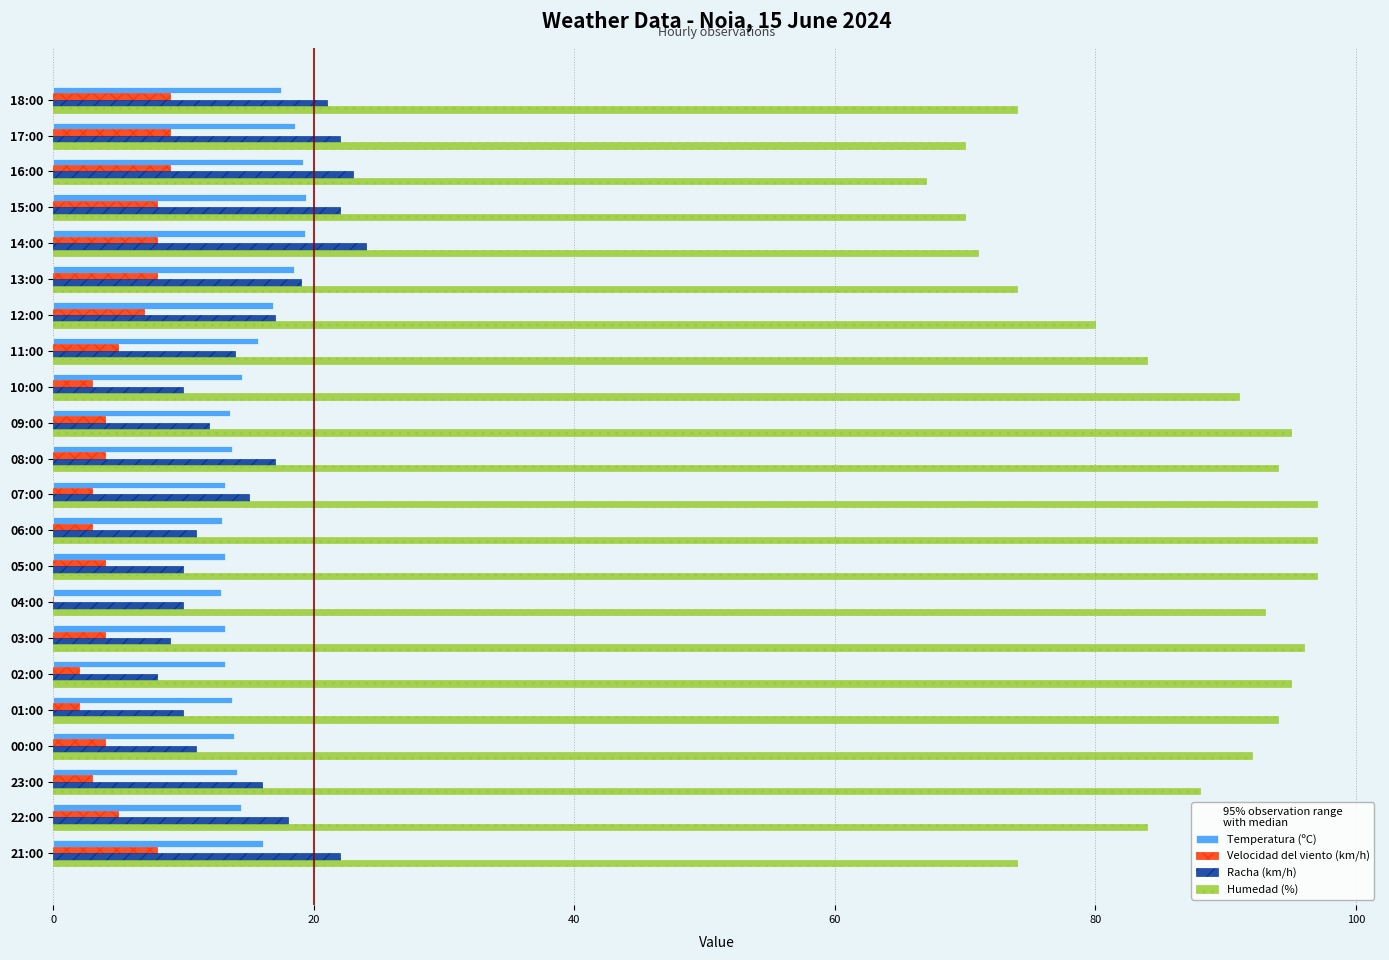

Which series has the largest total across all categories?

Humedad (%)